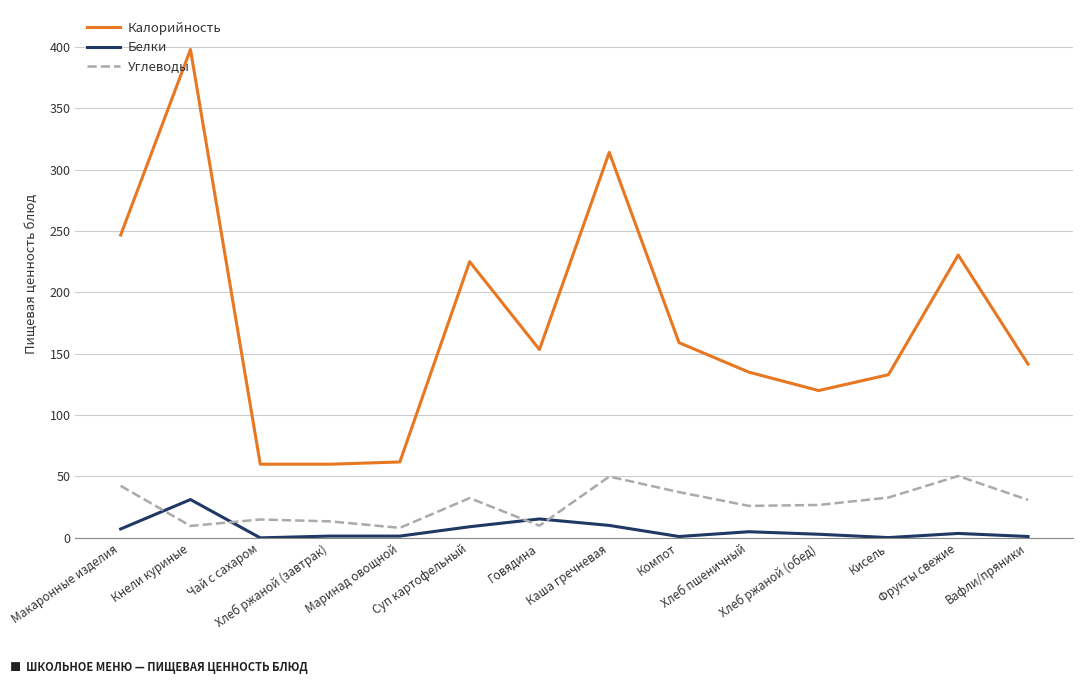

Which series has the widest spread of values?

Калорийность